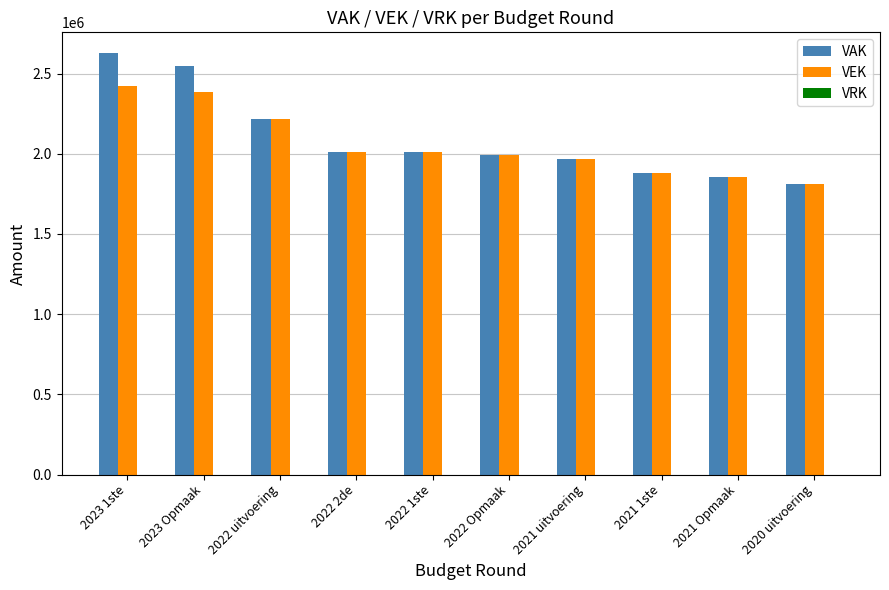

What is the difference between the maximum and second lowest values in the VEK series?

569981